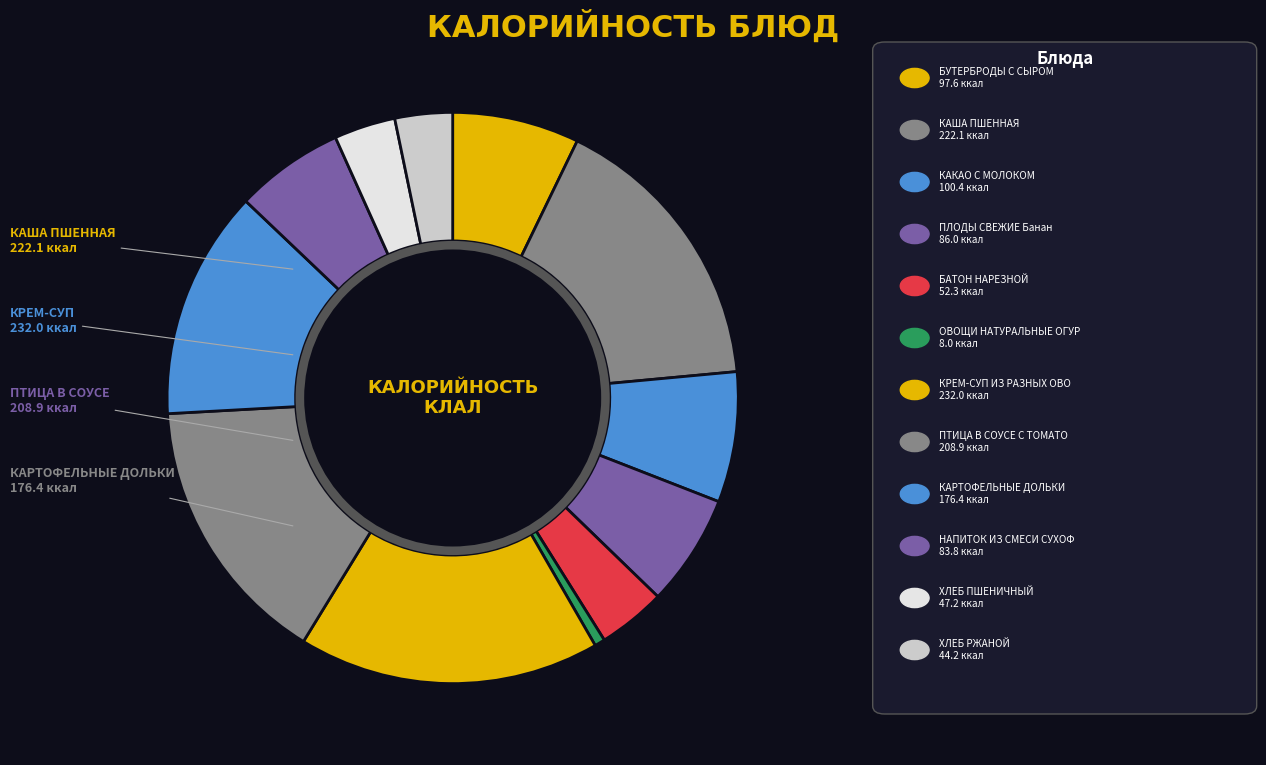

What is the smallest slice in the pie chart?

ОВОЩИ НАТУРАЛЬНЫЕ ОГУРЦЫ